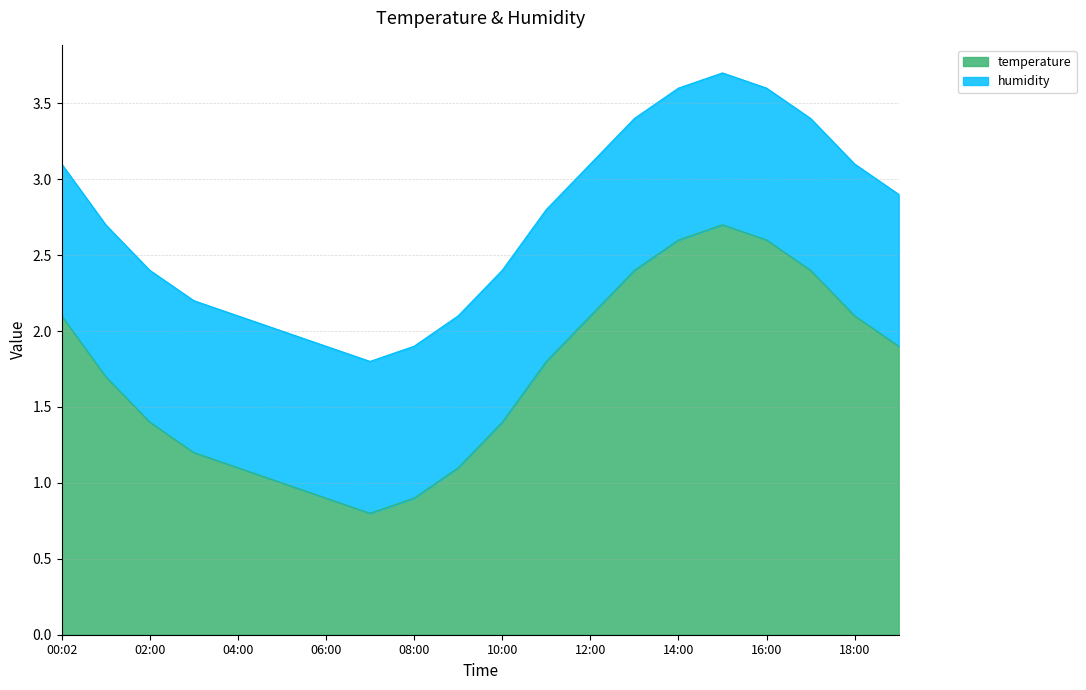

Count the number of categories in the chart.

20